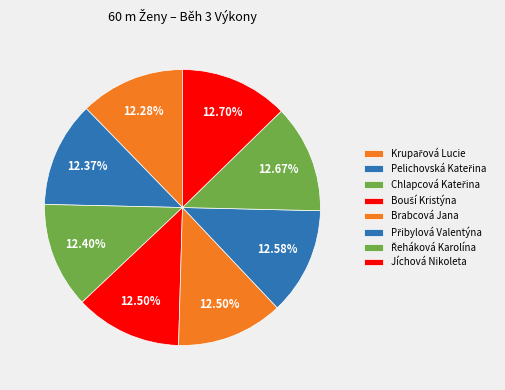

How many slices are in this pie chart?

8